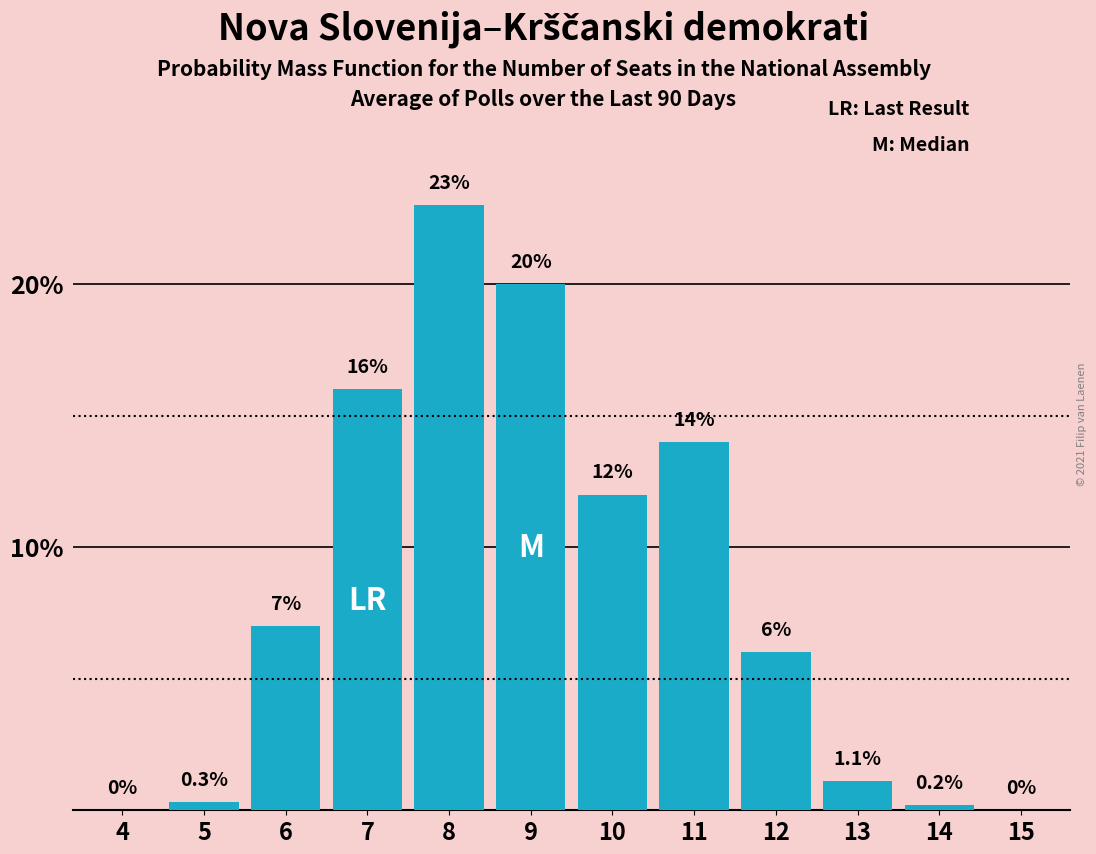

Reading left to right, what are all the values shown in this chart?

4=0.0	5=0.3	6=7.0	7=16.0	8=23.0	9=20.0	10=12.0	11=14.0	12=6.0	13=1.1	14=0.2	15=0.0